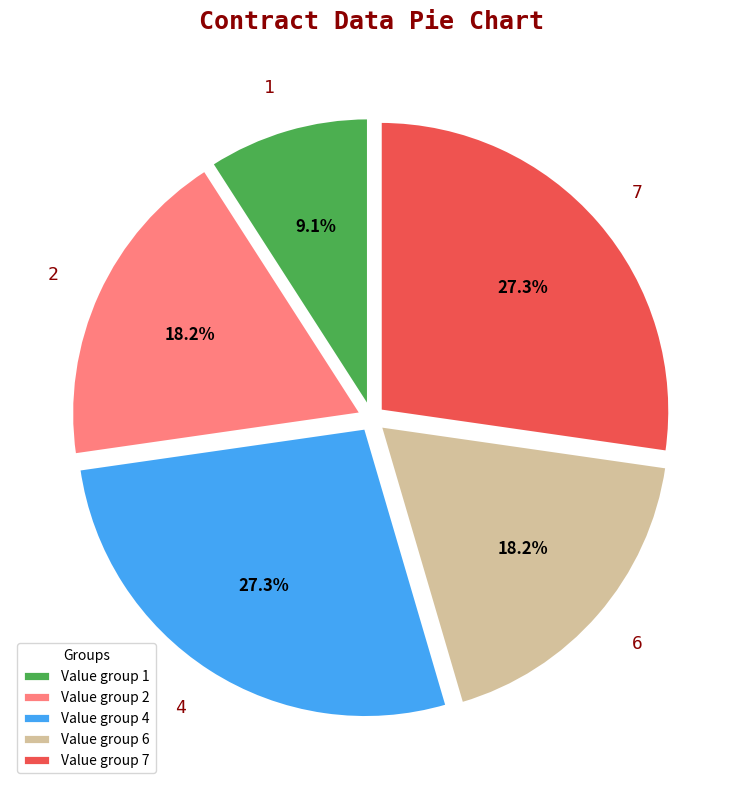

Is there any slice that represents more than half of the pie?

No